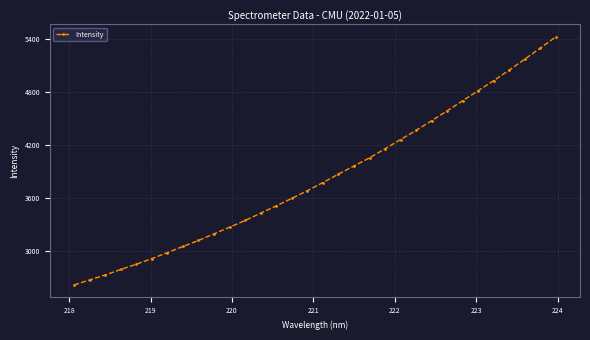

True or false: the data has more than 2 interior local peaks.

False